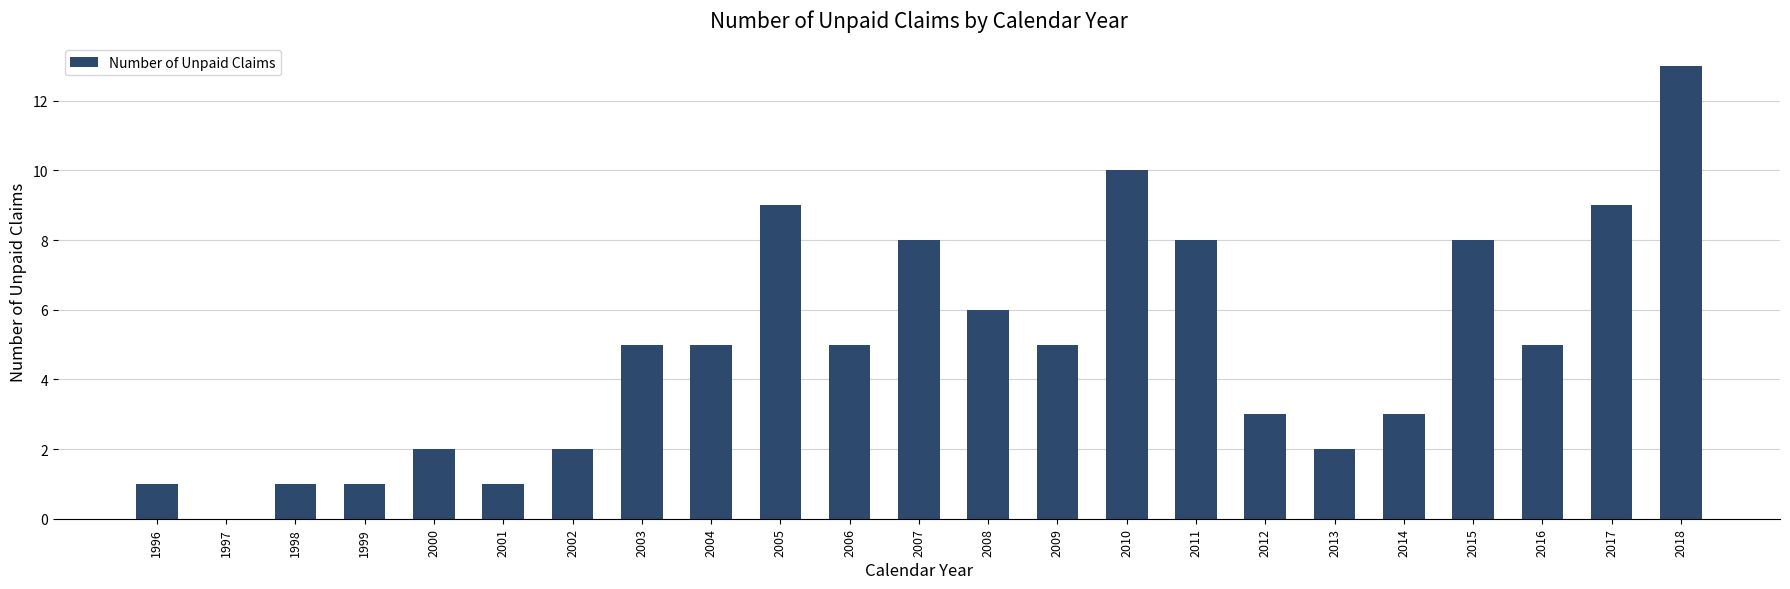

What is the approximate value at 2008?

6